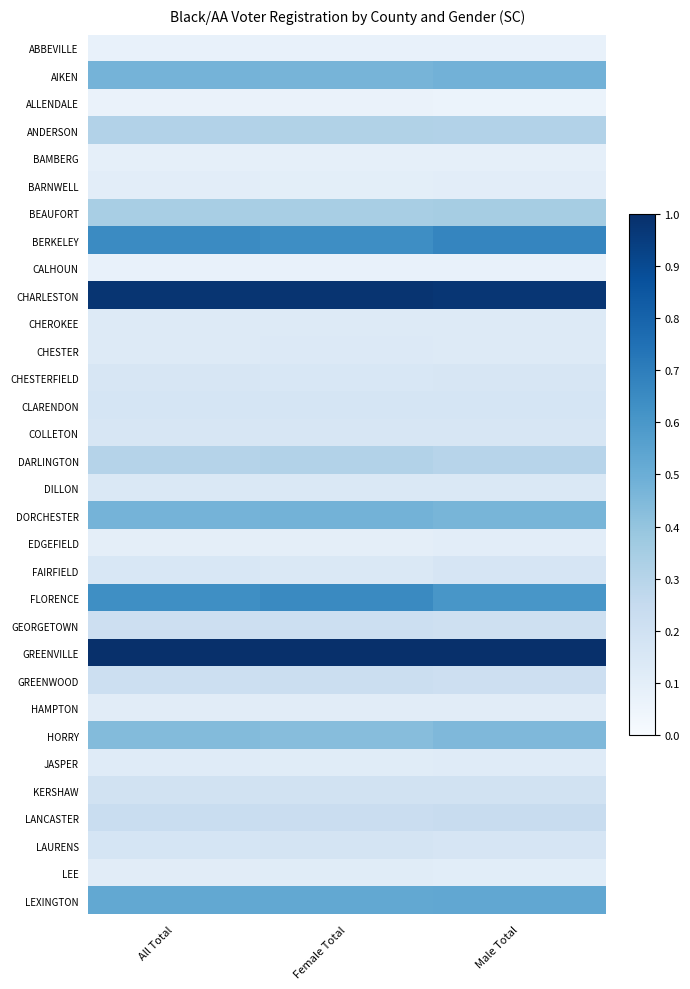

At Male Total, list the series in order from smallest to largest.

ALLENDALE, ABBEVILLE, CALHOUN, BAMBERG, EDGEFIELD, BARNWELL, LEE, HAMPTON, JASPER, CHEROKEE, CHESTER, DILLON, CHESTERFIELD, COLLETON, LAURENS, FAIRFIELD, CLARENDON, KERSHAW, GEORGETOWN, GREENWOOD, LANCASTER, DARLINGTON, ANDERSON, BEAUFORT, HORRY, DORCHESTER, AIKEN, LEXINGTON, FLORENCE, BERKELEY, CHARLESTON, GREENVILLE